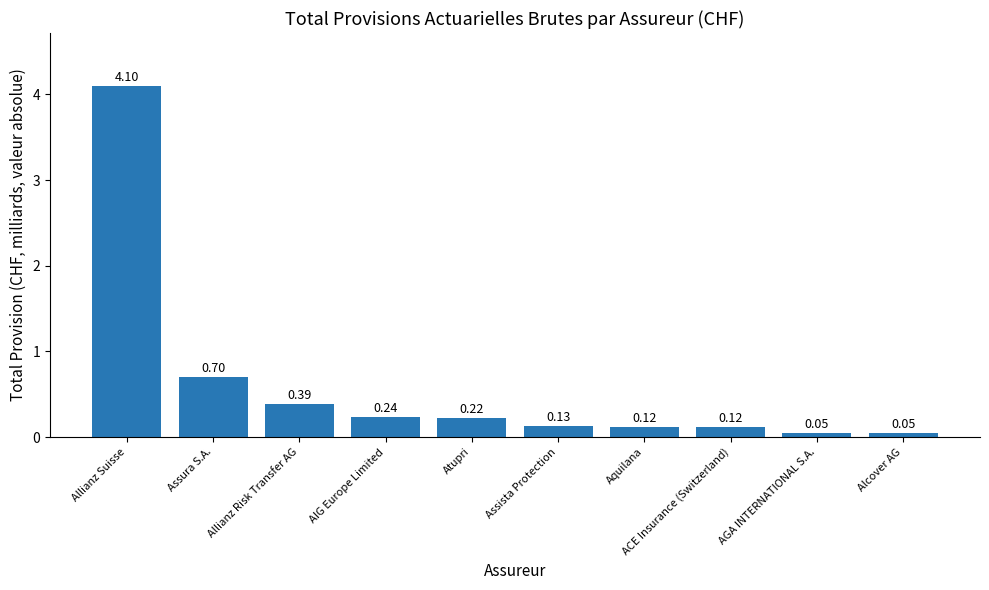

What is the average value?

0.6